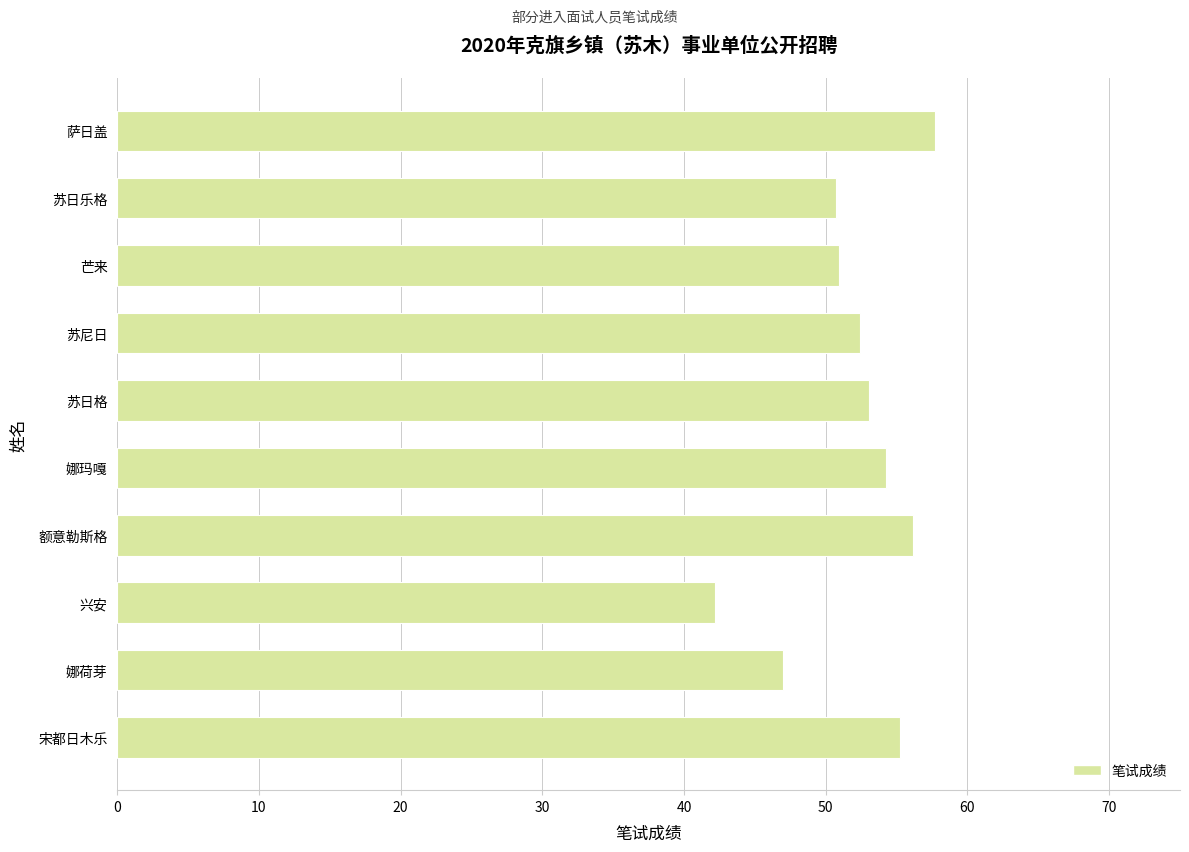

Count the number of values greater than 53.

5